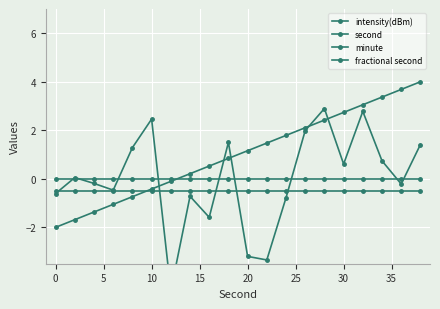

After their last crossing, which series has the higher values: fractional second or intensity(dBm)?

intensity(dBm)